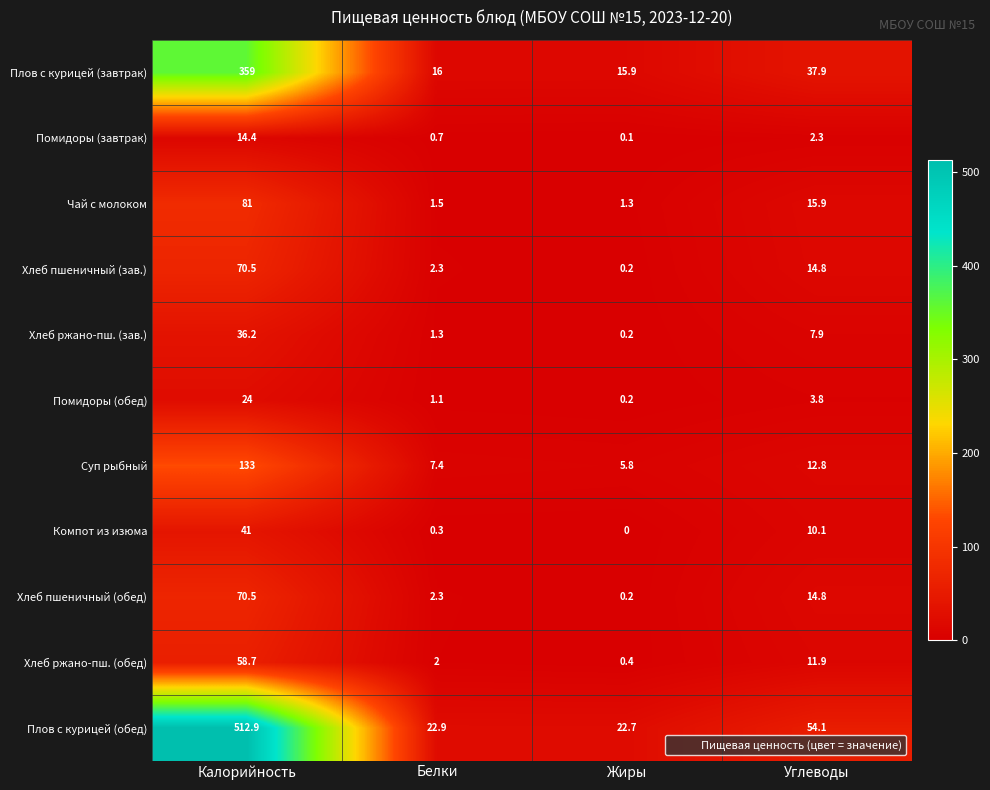

True or false: Компот из изюма has a value of 62.3 at Калорийность.

False